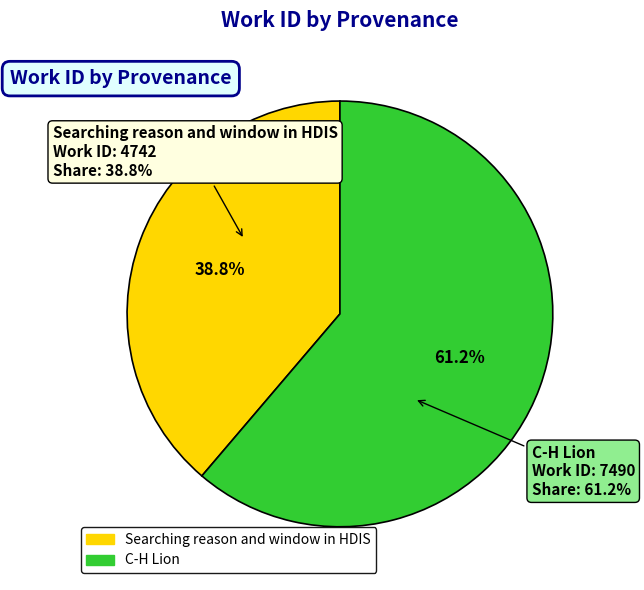

How many segments does this pie chart have?

2